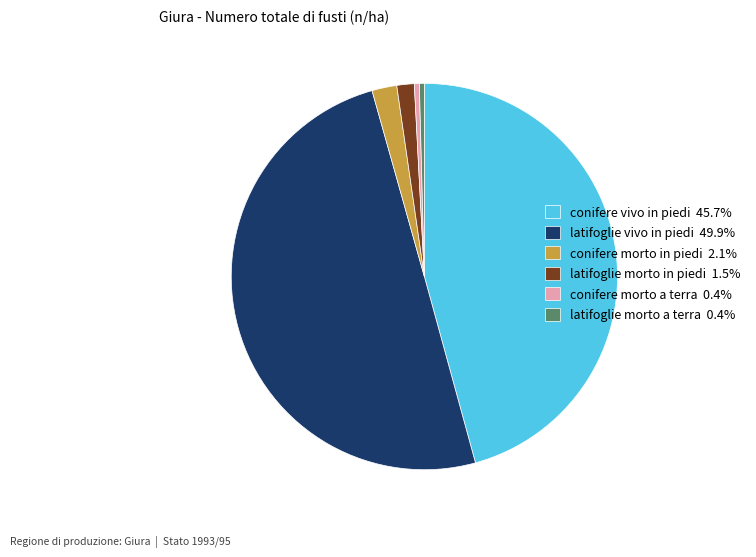

Is latifoglie morto a terra 0.4% the majority of the pie?

No